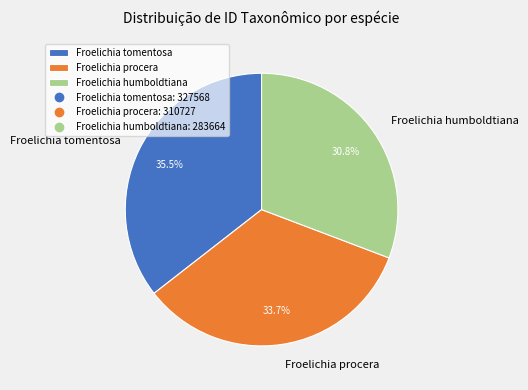

How many slices are in this pie chart?

3